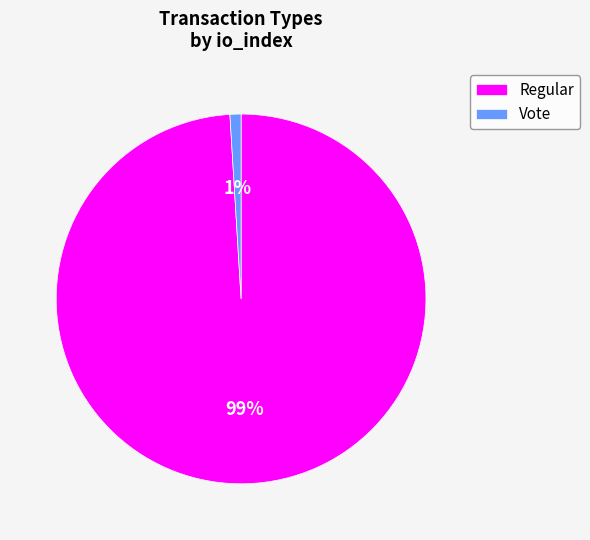

Which slice represents more than half of the pie?

Regular